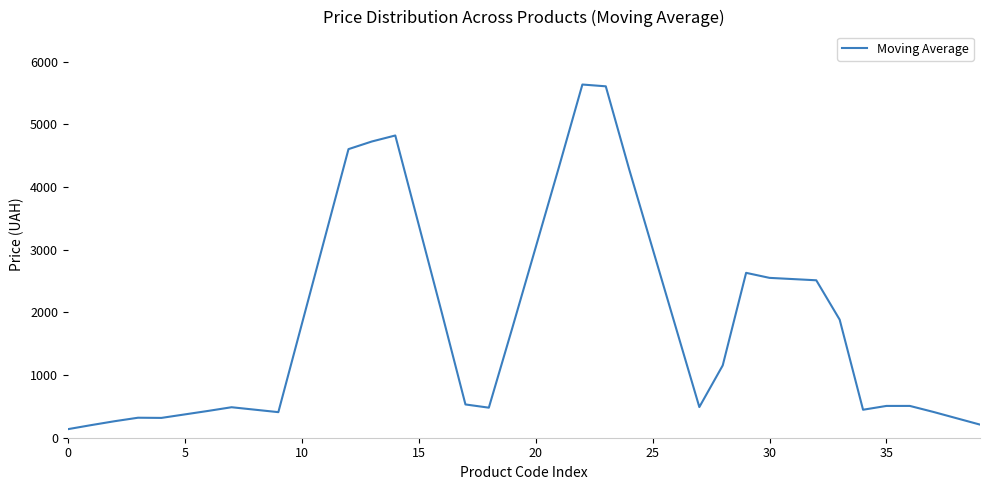

What is the minimum value shown in the chart?

136.3